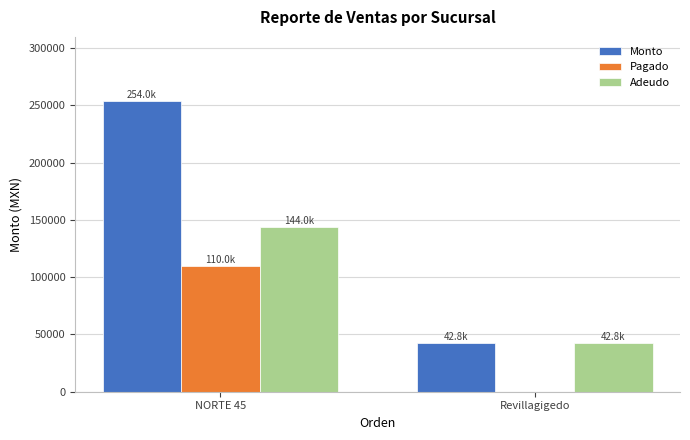

Reading right to left, what are all the values shown in this chart?

Monto: 42766.0	254003.2
Pagado: 0.0	110050.0
Adeudo: 42766.0	143953.2